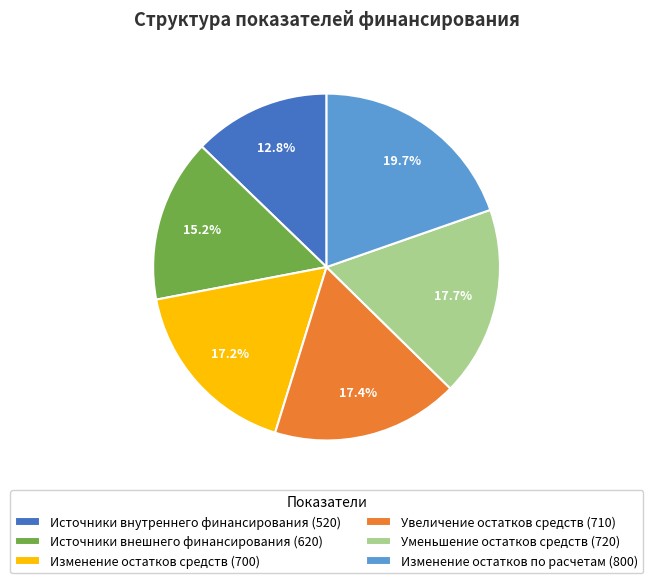

Does any single category account for the majority?

No